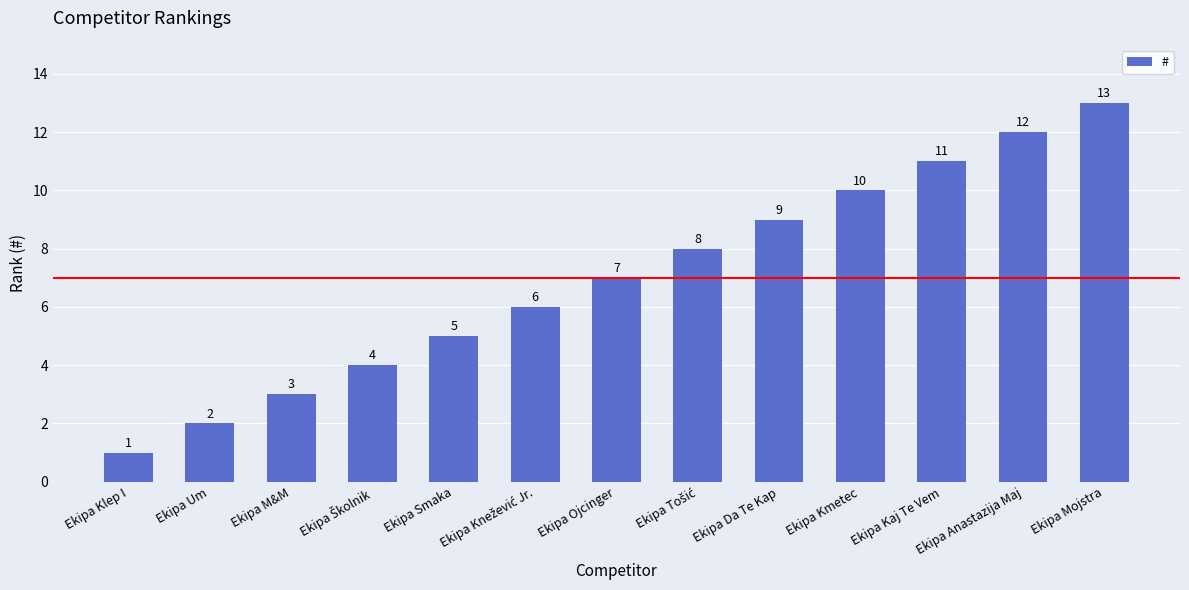

What is the difference between the values at Ekipa Kmetec and Ekipa Da Te Kap?

1